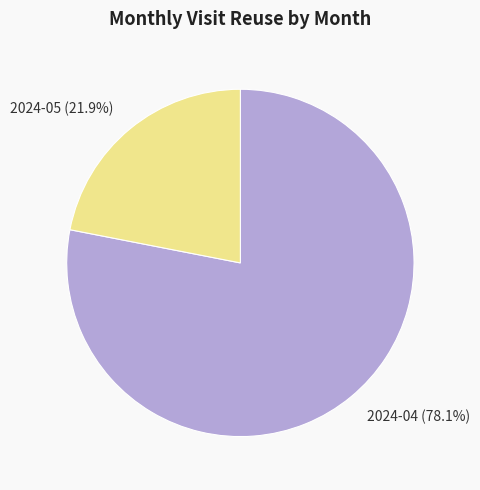

Is it true that 2024-05 is 22% of the pie?

True